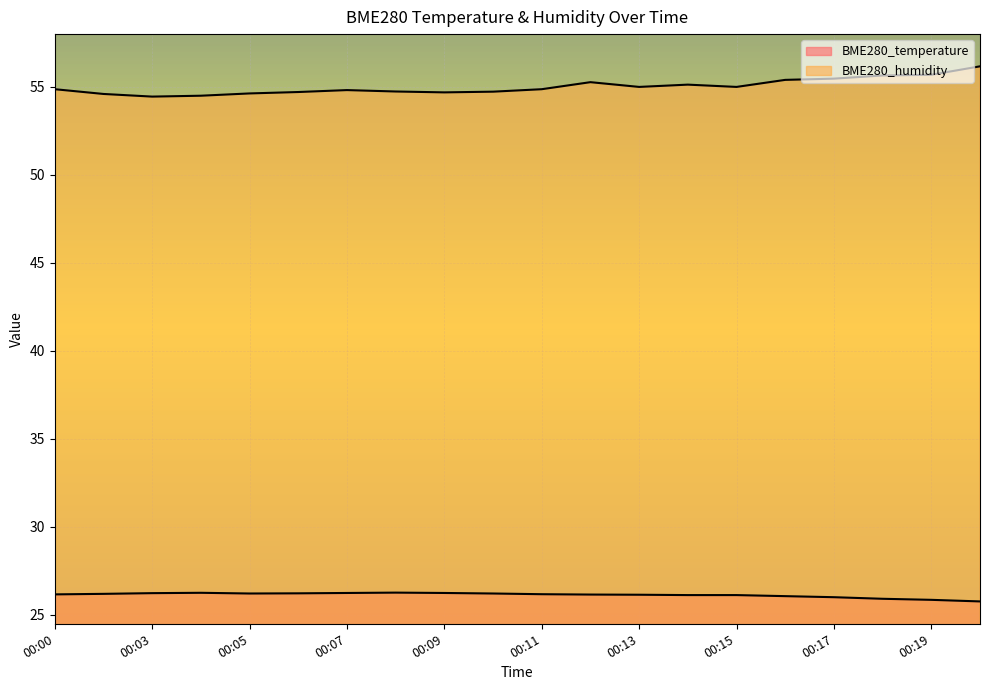

What is the value of the BME280_humidity point at the 17th from the left?

55.5